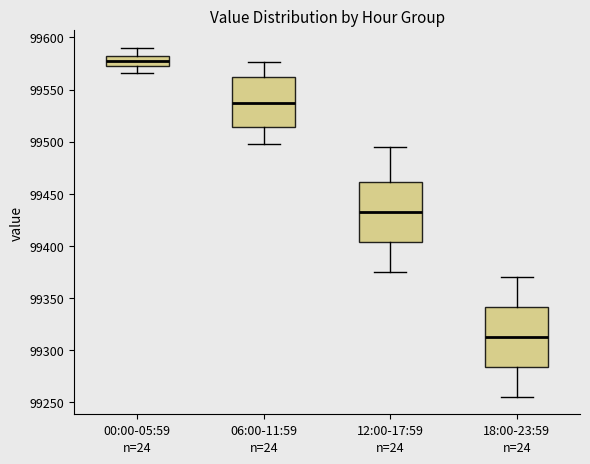

Reading left to right, read every box against the y-axis: the position of its median line, the range the box covers, and the ends of its whiskers. The values are not printed on the chart, so give them approximately, as read against the axis.

00:00-05:59: median 99575 (inside the box), box 99575 to 99580, whiskers 99565 to 99590
06:00-11:59: median 99535, box 99515 to 99560, whiskers 99500 to 99575
12:00-17:59: median 99435, box 99405 to 99460, whiskers 99375 to 99495
18:00-23:59: median 99315, box 99285 to 99340, whiskers 99255 to 99370